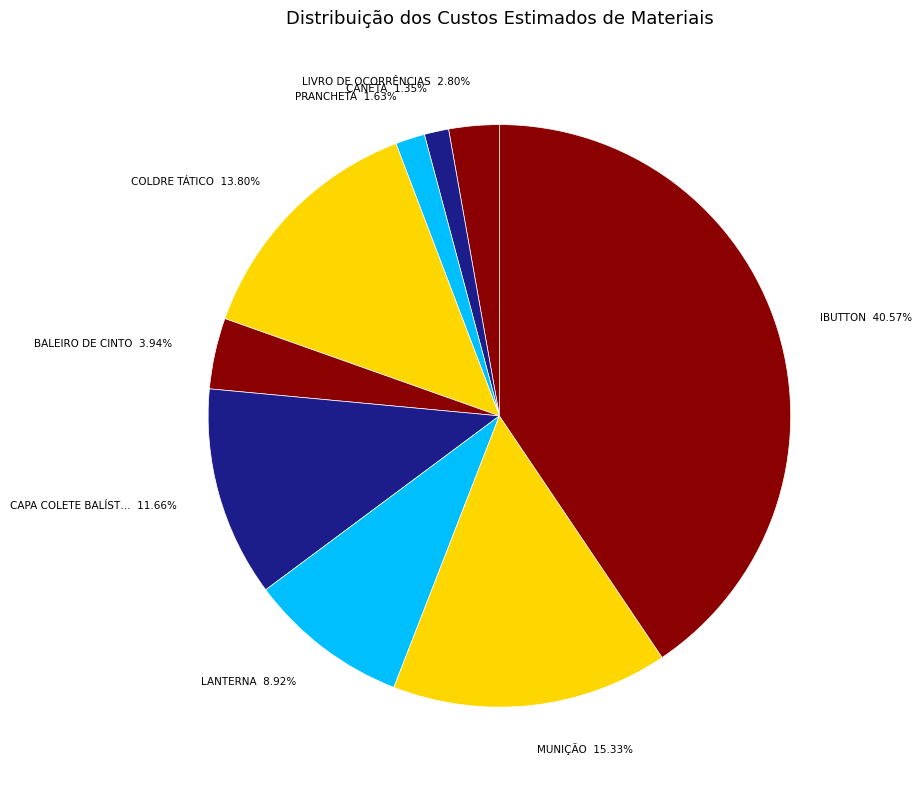

How many segments does this pie chart have?

9